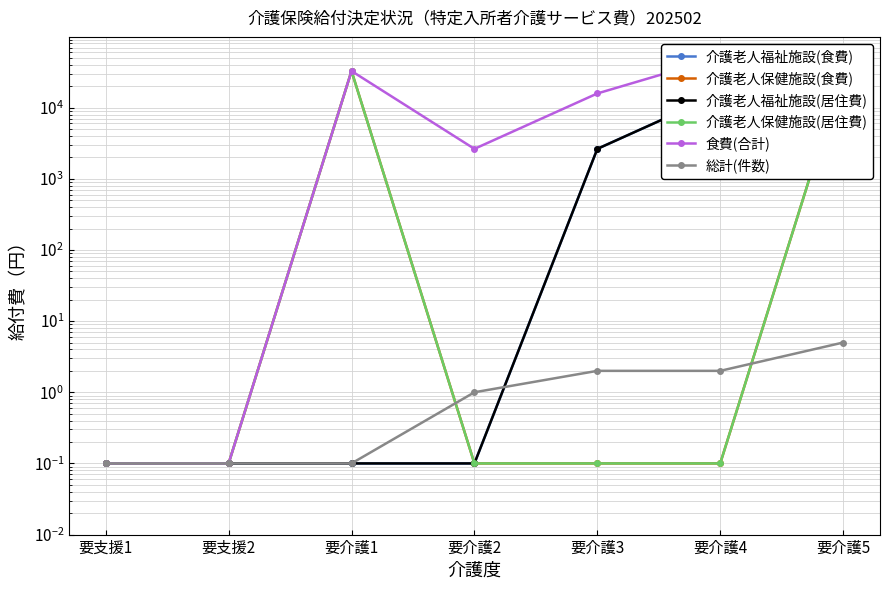

What is the minimum value for 介護老人保健施設(食費)?

0.1